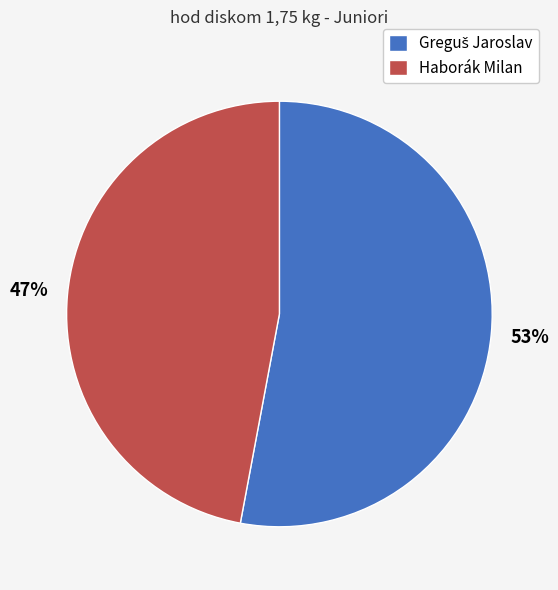

How many segments does this pie chart have?

2